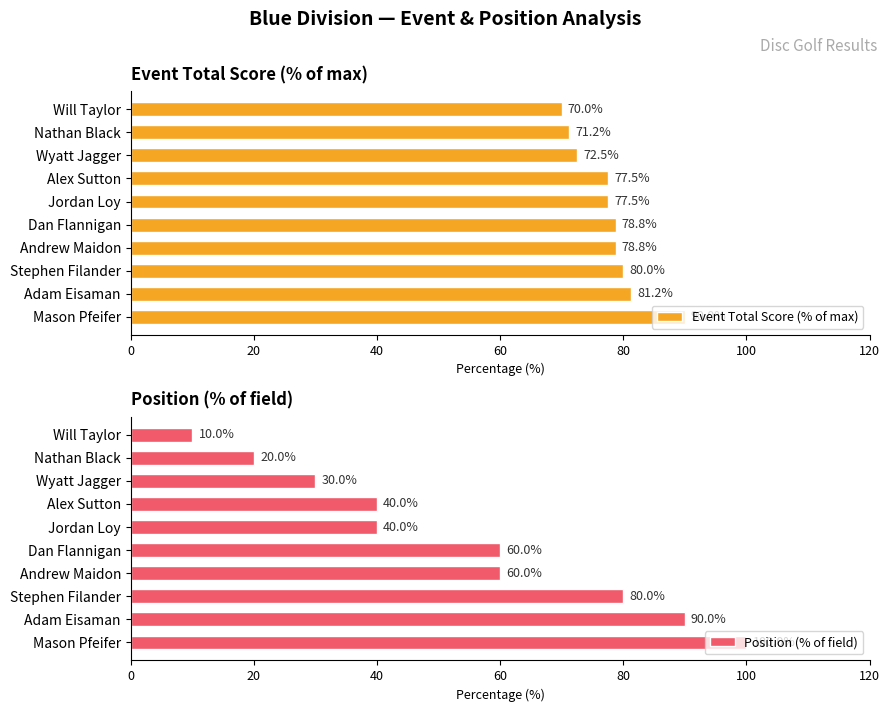

What is the maximum value for Event Total Score (% of max)?

90.0